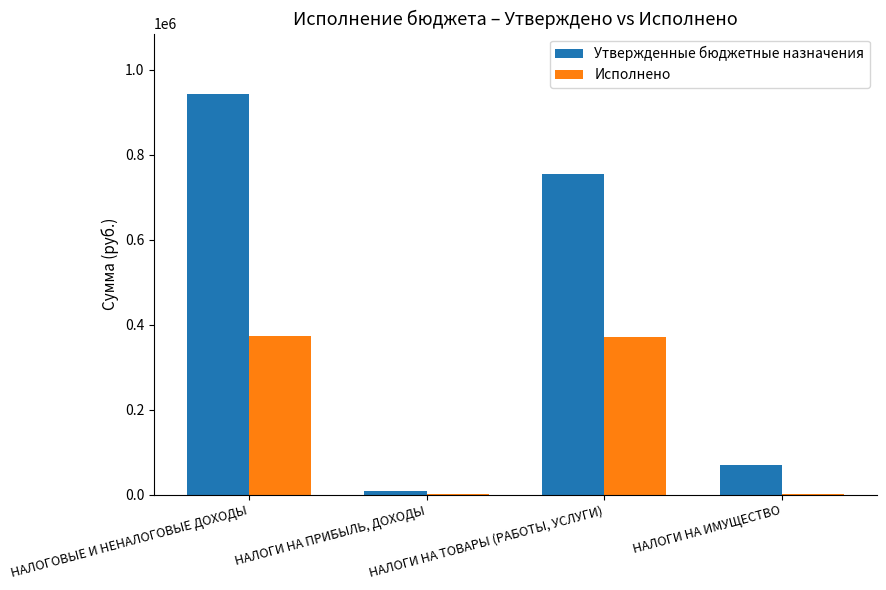

True or false: Утвержденные бюджетные назначения has a value of 755081.0 at НАЛОГИ НА ТОВАРЫ (РАБОТЫ, УСЛУГИ).

True